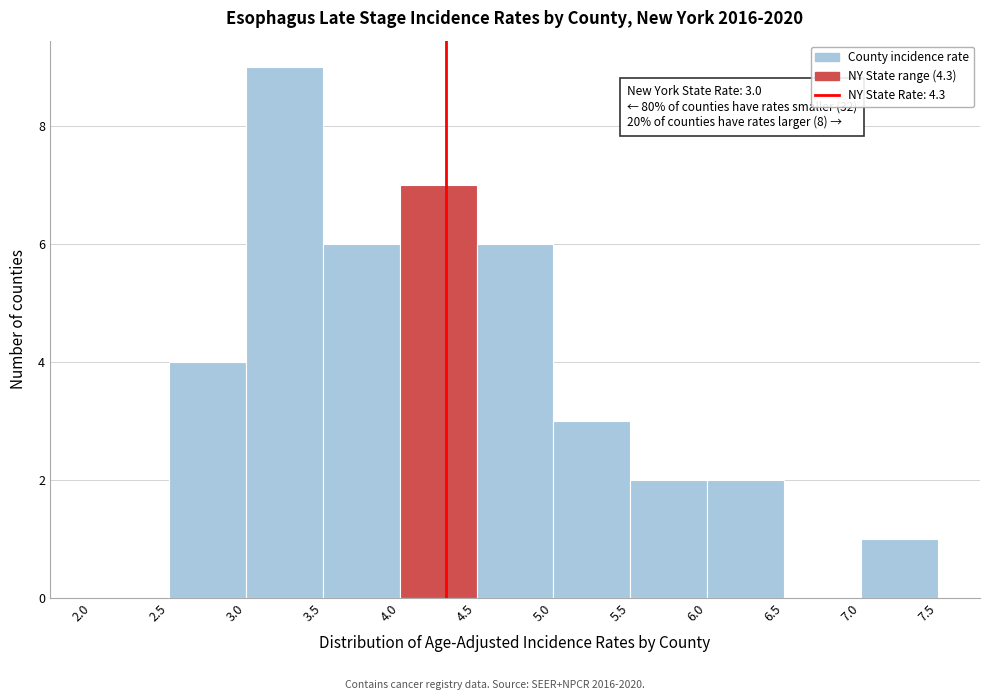

Which range on the x-axis has the tallest bar?

3.0 to 3.5